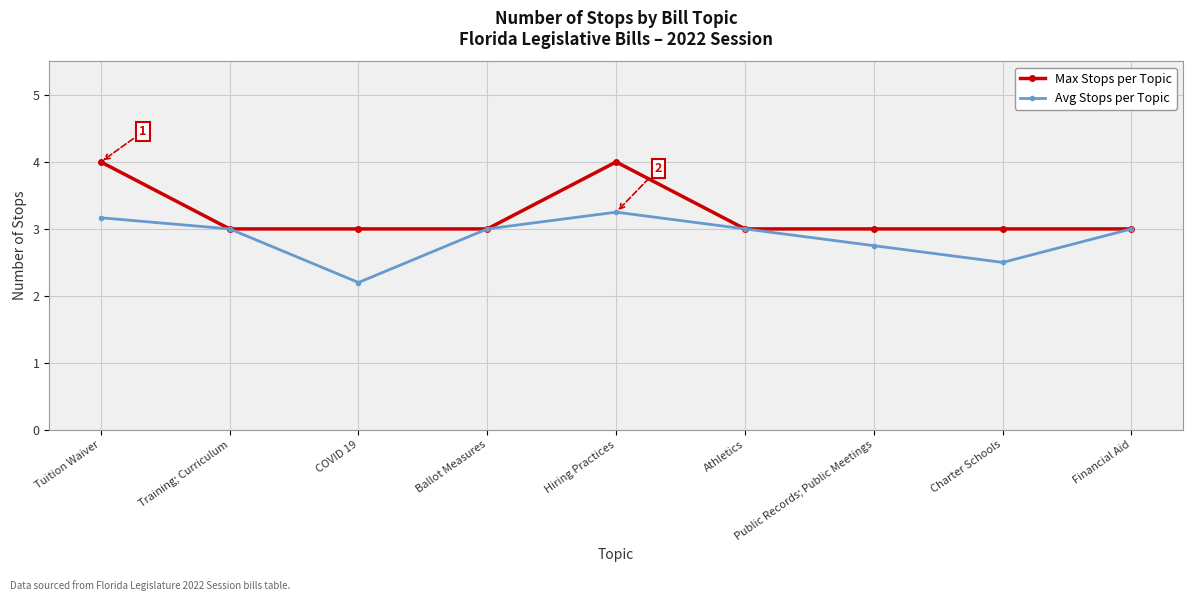

Where is the first local minimum for Avg Stops per Topic?

COVID 19